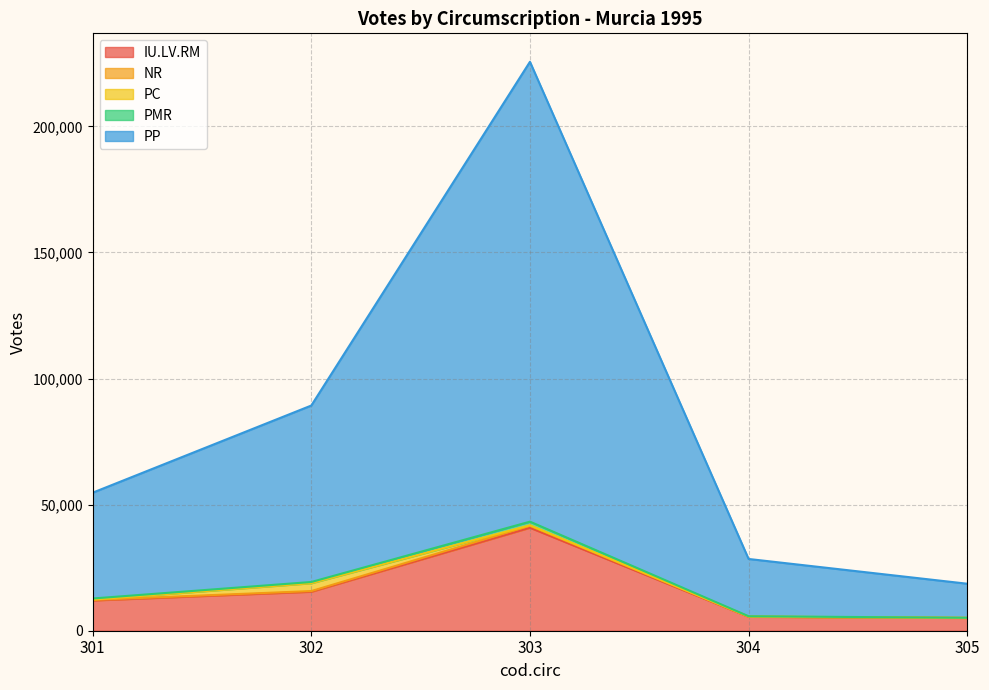

At which category is the sum across all series the highest?

303